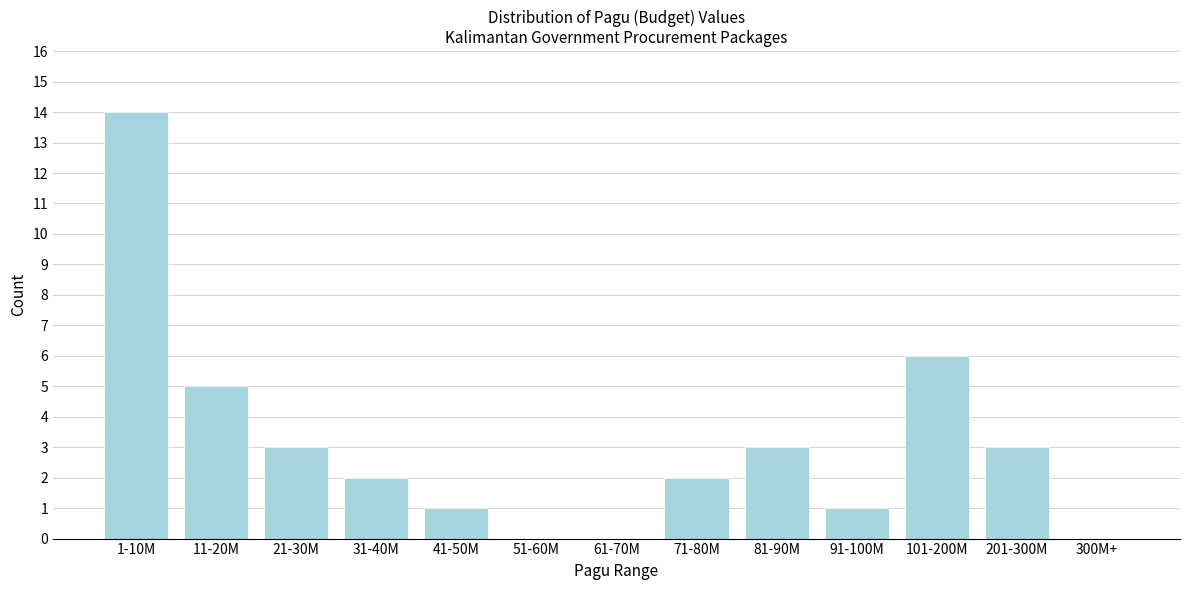

Reading left to right, list all the values displayed in this chart.

1-10M=14	11-20M=5	21-30M=3	31-40M=2	41-50M=1	51-60M=0	61-70M=0	71-80M=2	81-90M=3	91-100M=1	101-200M=6	201-300M=3	300M+=0